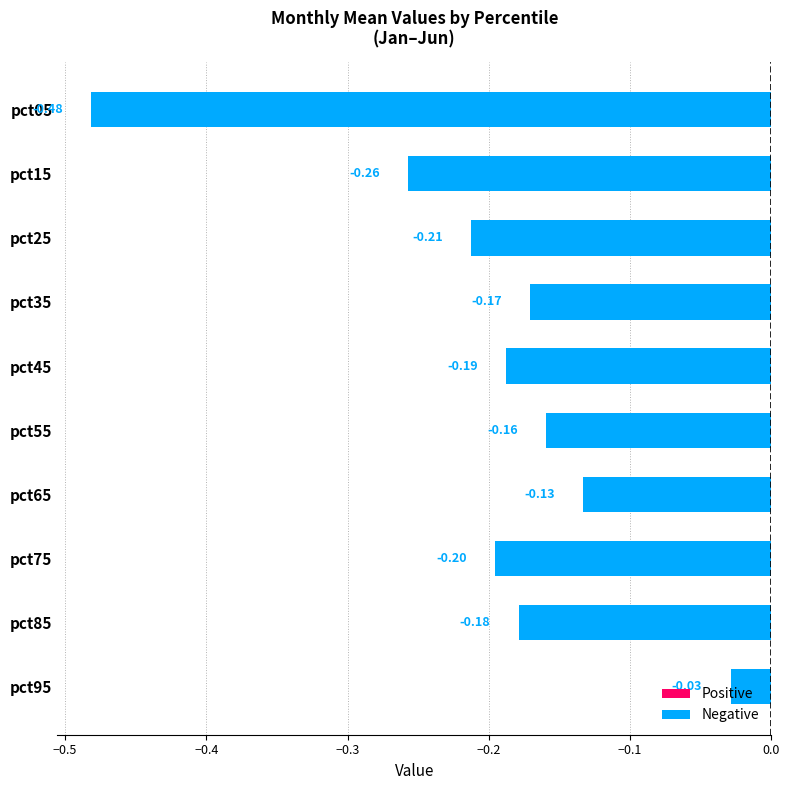

Between pct45 and pct65, which is larger?

pct65